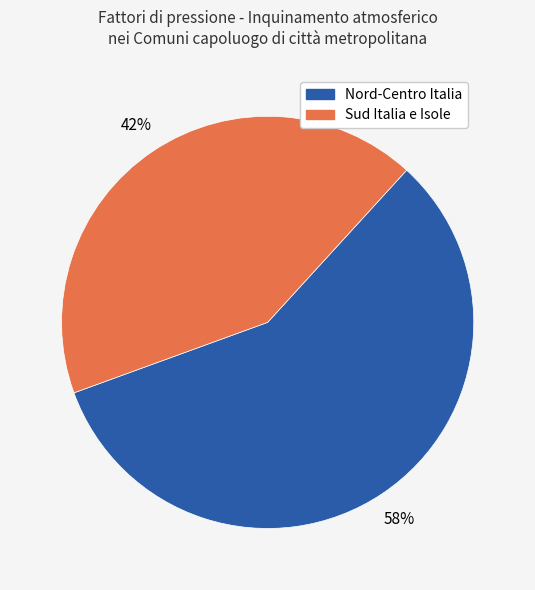

To the nearest percent, what is the average slice percentage?

50%